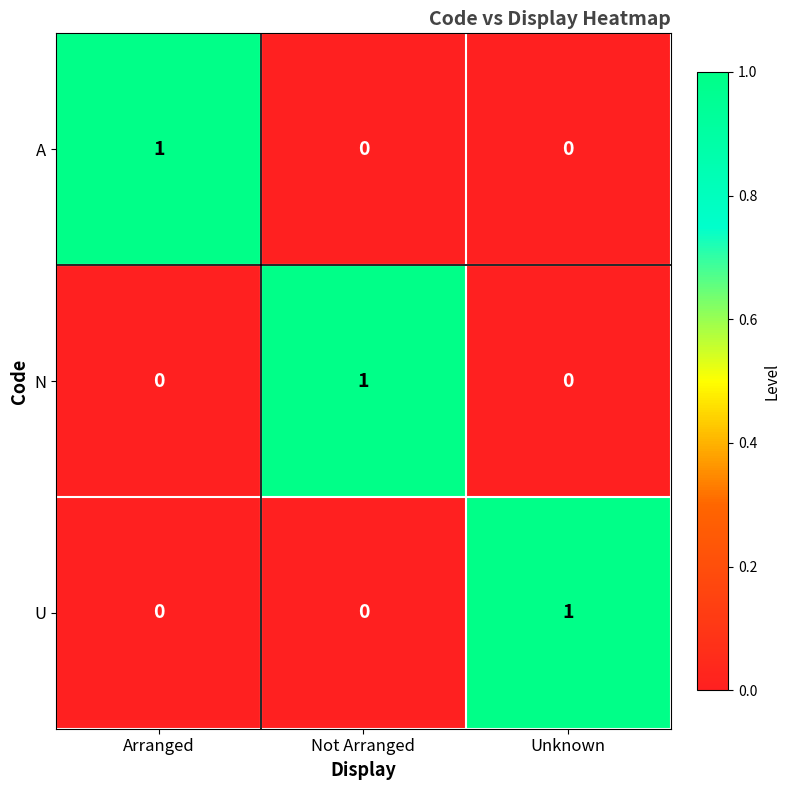

The value of N at Unknown is -1. True or false?

False